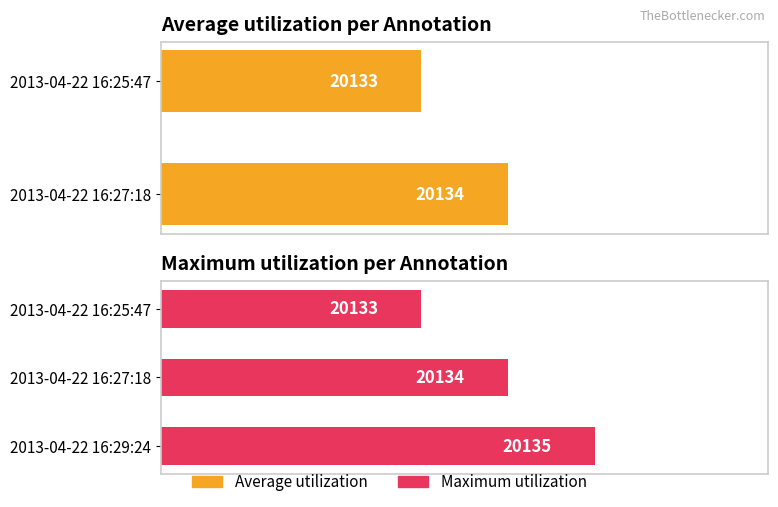

Reading left to right, extract all data points from this chart.

20133	20134	20135